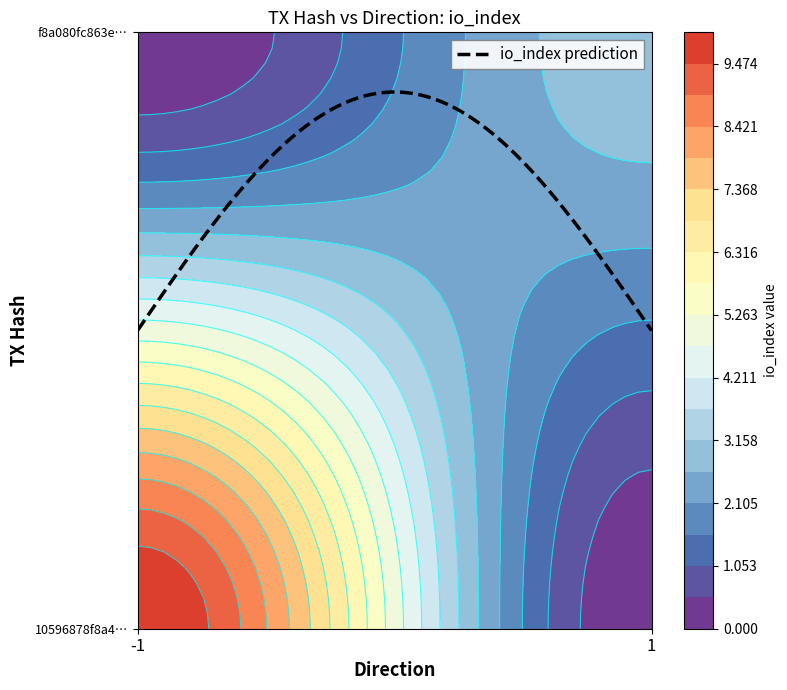

The value of f8a080fc863e6f451e92d6b9a62deb76f3c7bfc at direction is 2. True or false?

False